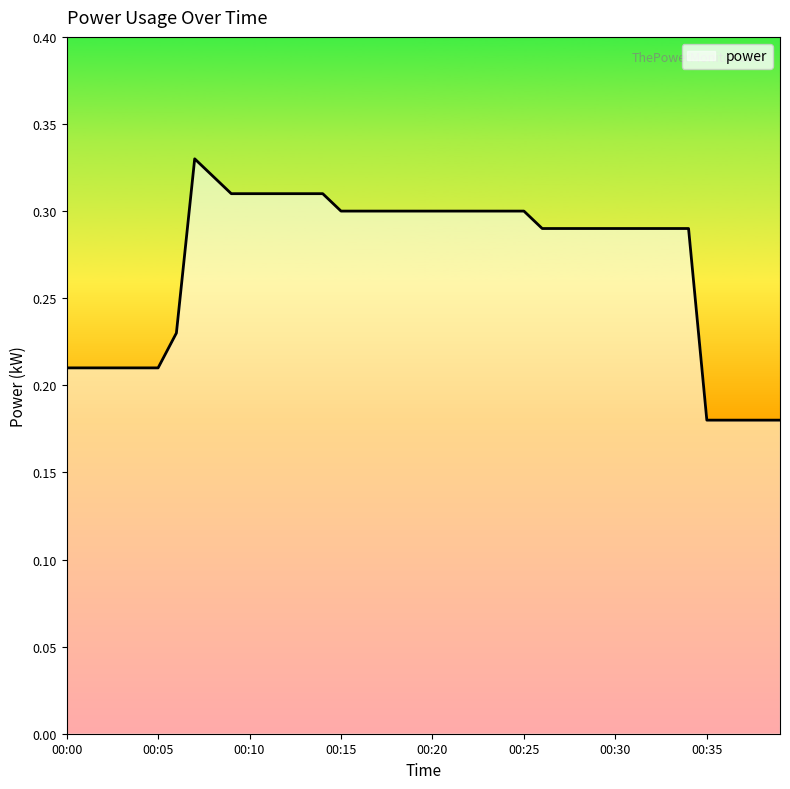

Does the chart have visible grid lines?

No